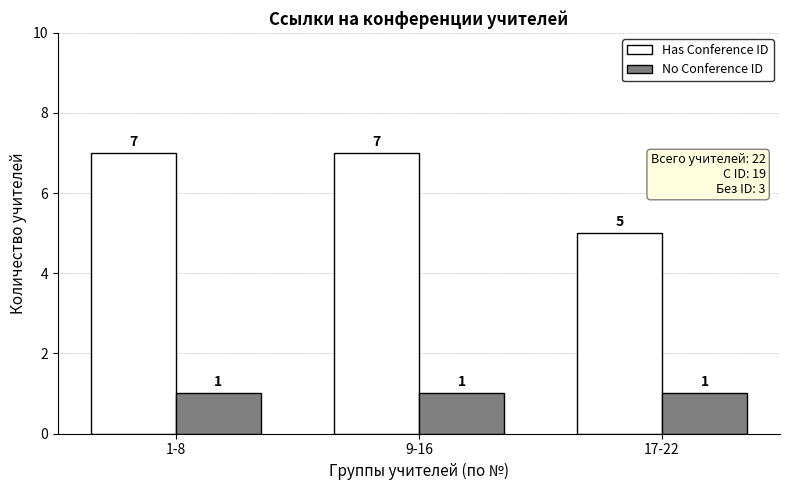

What is the difference between the highest and lowest values at 9-16?

6